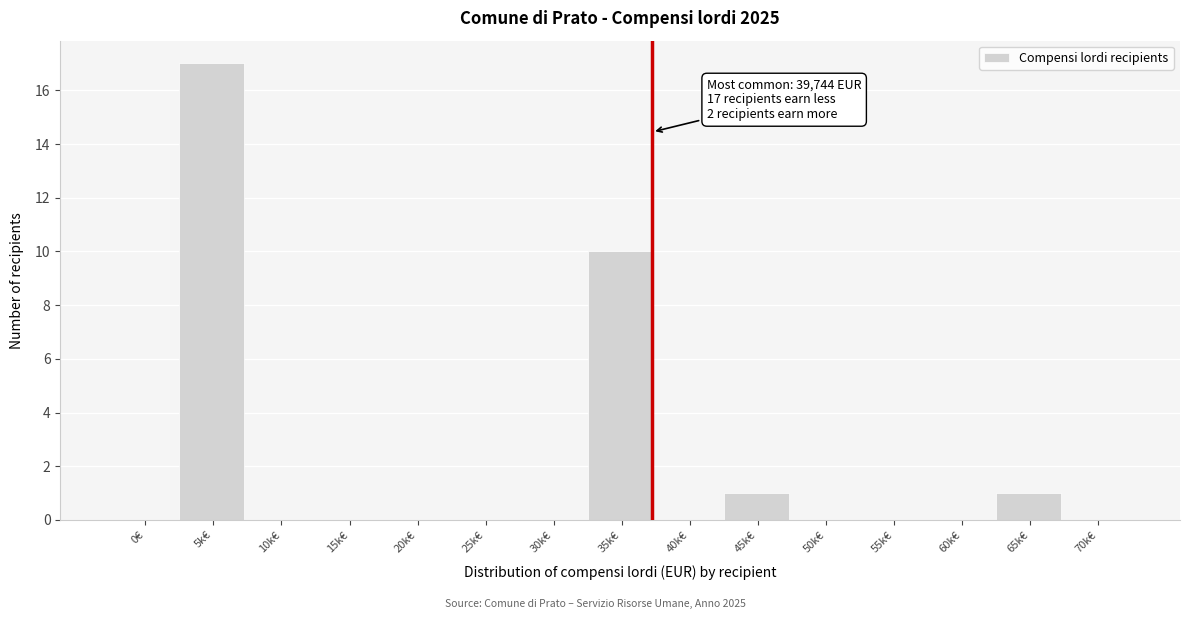

Reading left to right, what are all the values shown in this chart?

0€=0	5k€=17	10k€=0	15k€=0	20k€=0	25k€=0	30k€=0	35k€=10	40k€=0	45k€=1	50k€=0	55k€=0	60k€=0	65k€=1	70k€=0